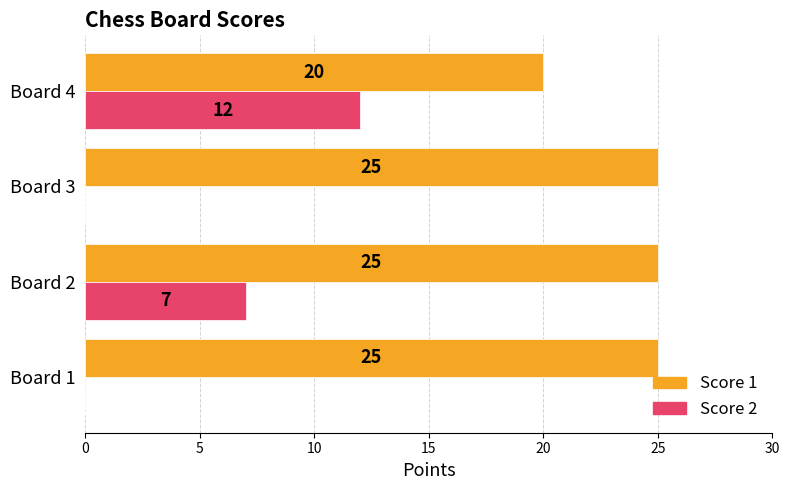

The value of Score 1 at Board 2 is 25. True or false?

True